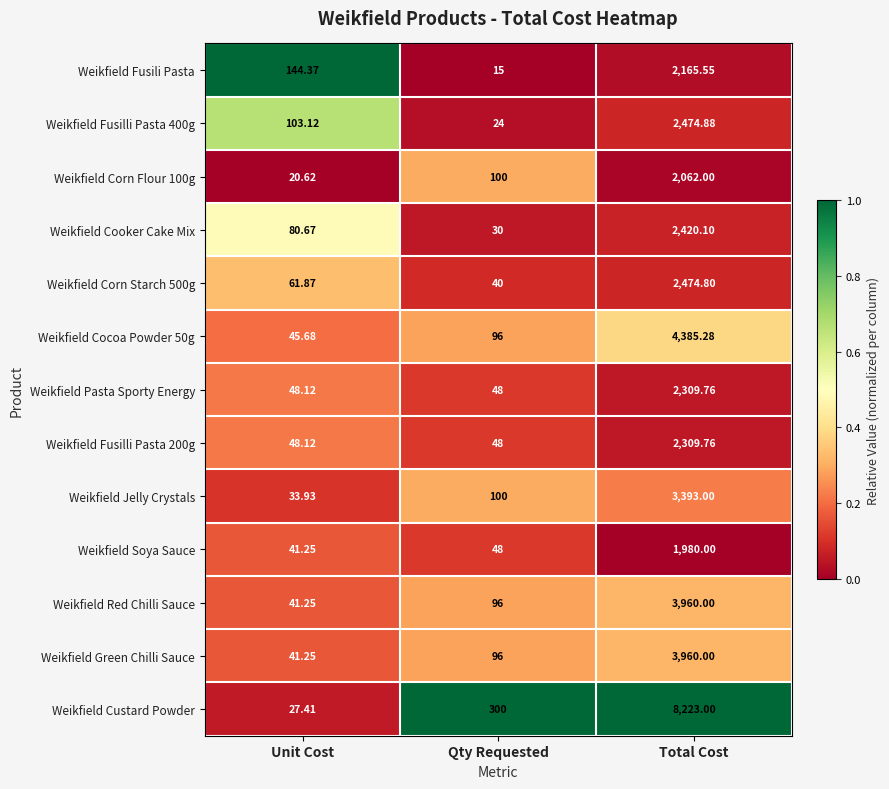

Is the value of Weikfield Corn Flour 100g at Total Cost greater than the value of Weikfield Green Chilli Sauce at Qty Requested?

Yes